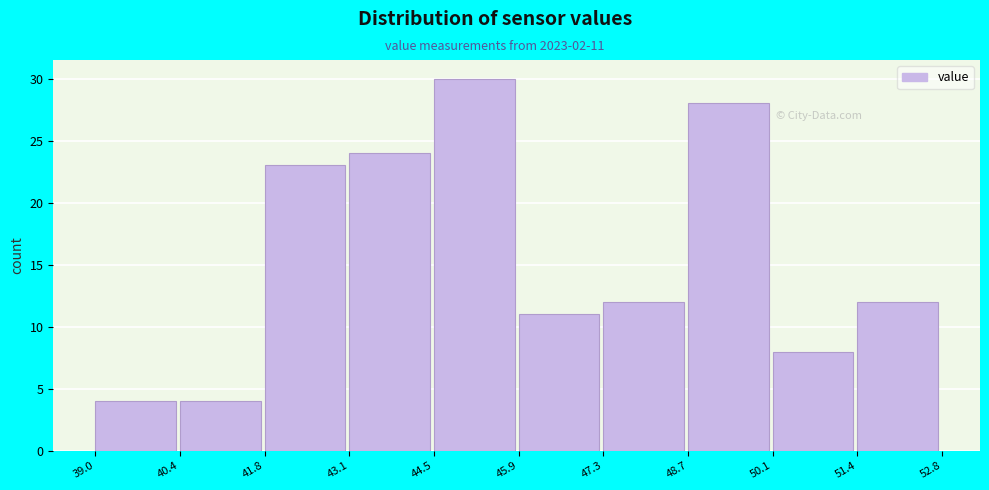

Over which range of the x-axis is the bar tallest?

44.5 to 45.9